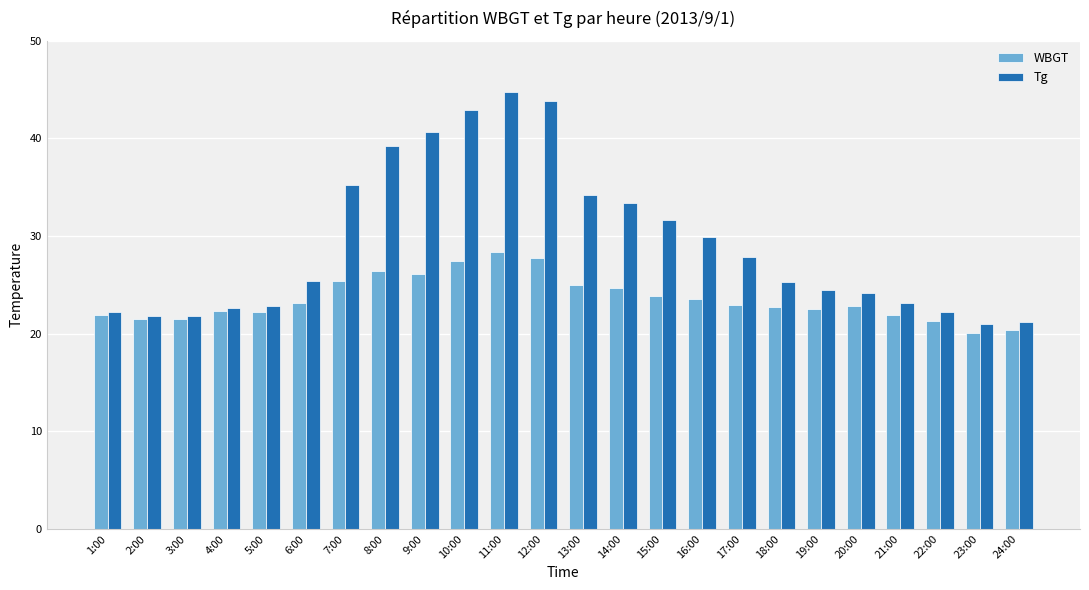

What is the difference between the highest and lowest values at 16:00?

6.4